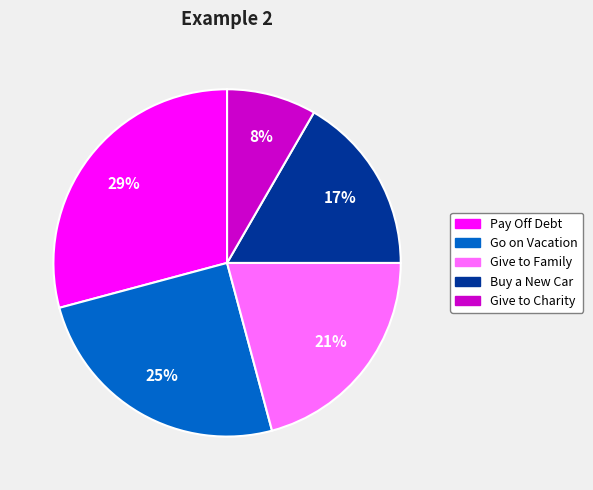

Combined, do Give to Charity and Give to Family account for over 50%?

No